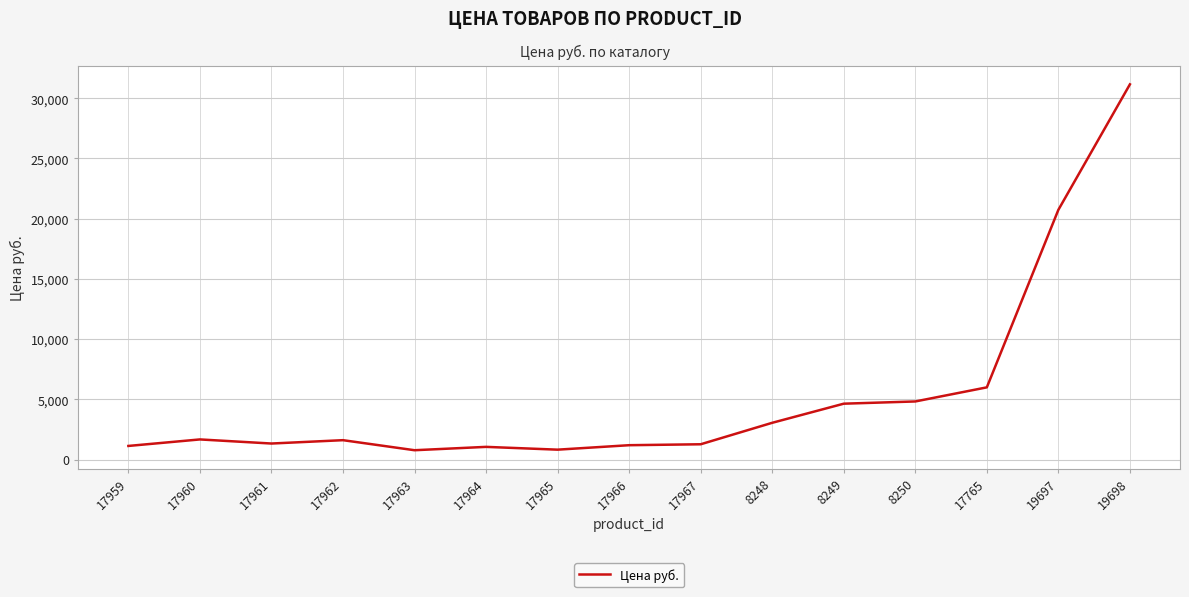

Where is the data nearest to the value 15964?

19697